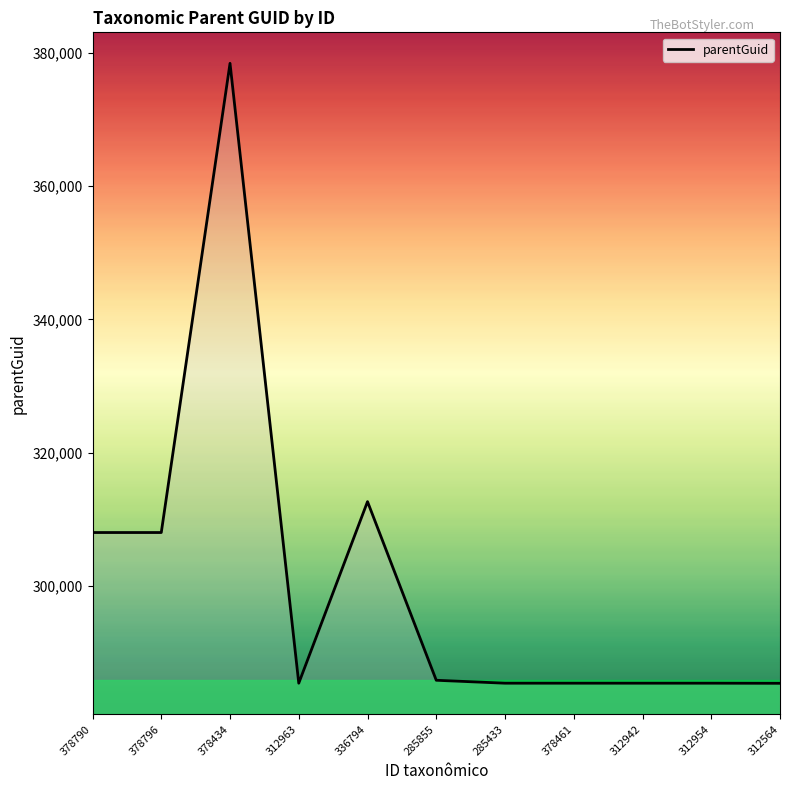

What is the difference between the maximum and minimum values?

93047